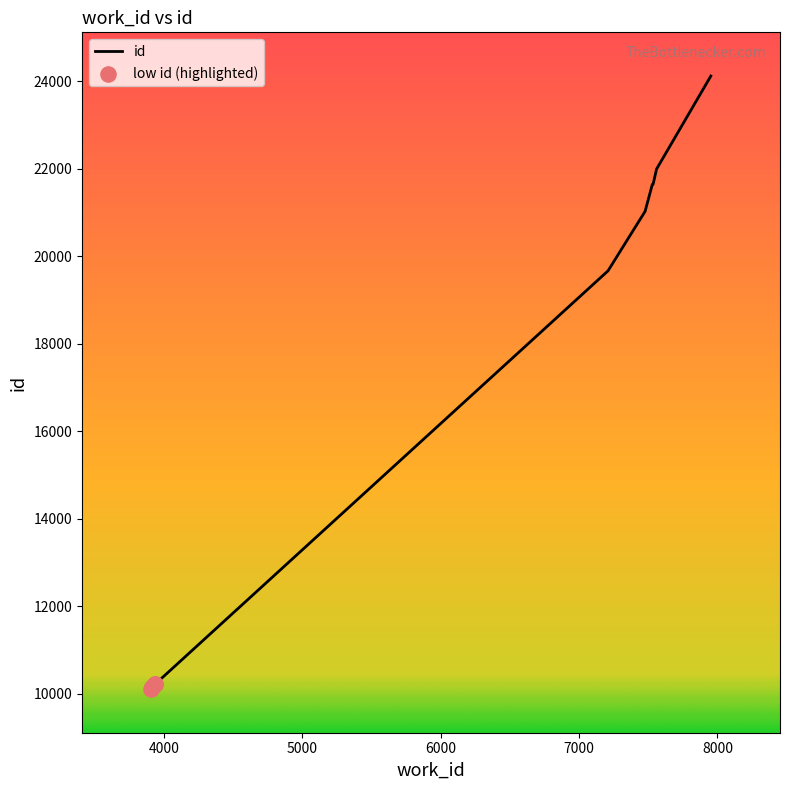

What is the minimum value shown in the chart?

10104